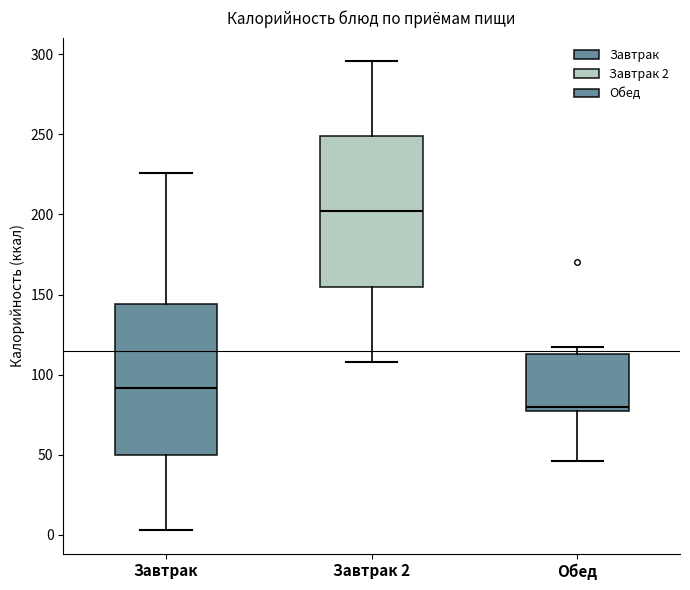

Which box's median line is the highest?

Завтрак 2